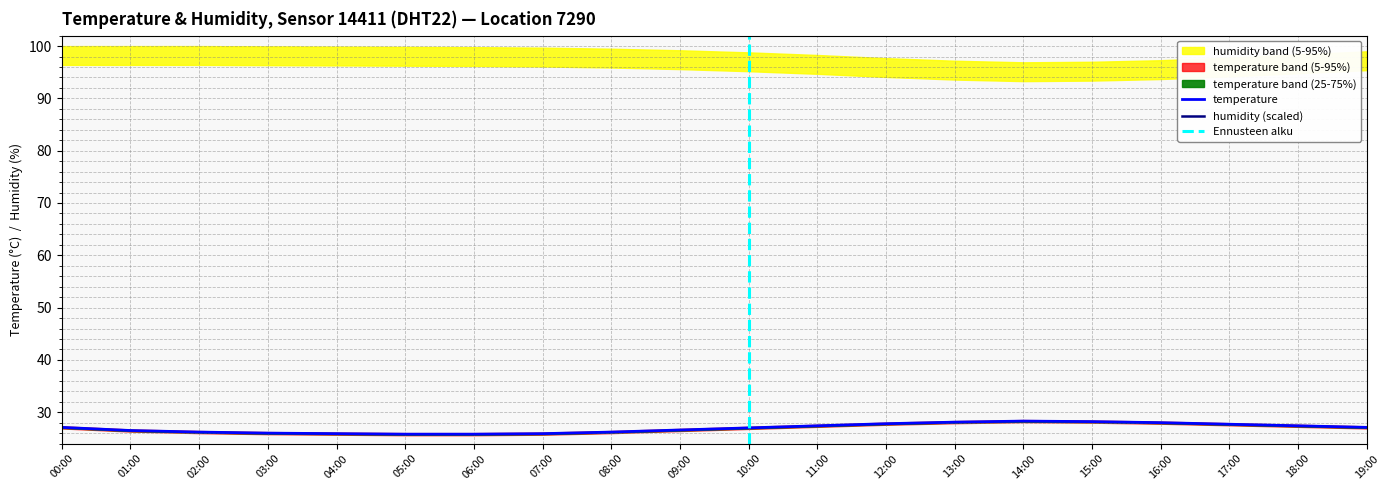

True or false: temperature has a value of 7.0 at 06:00.

False